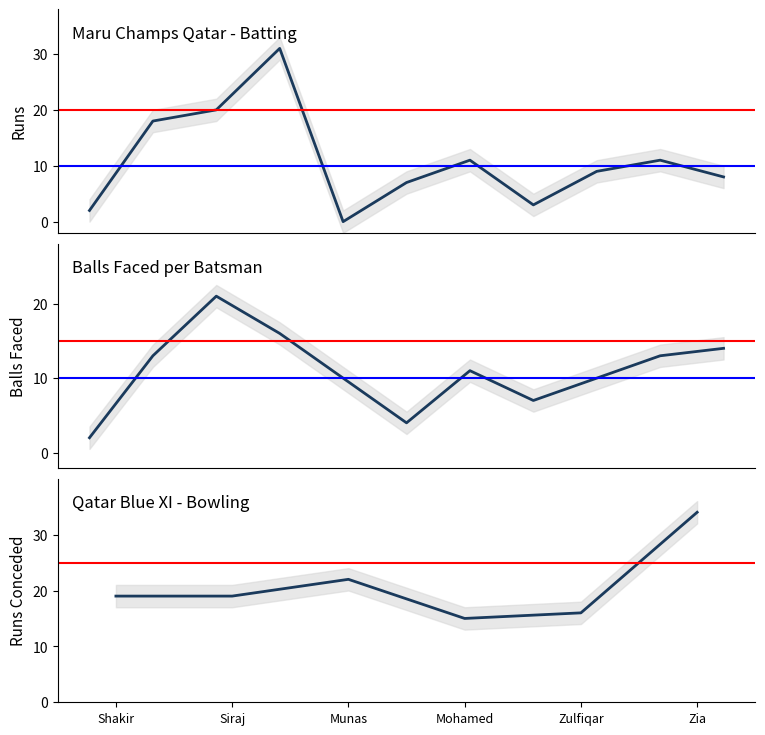

Between which two adjacent categories do Balls and Runs first intersect?

Siraj and Munas